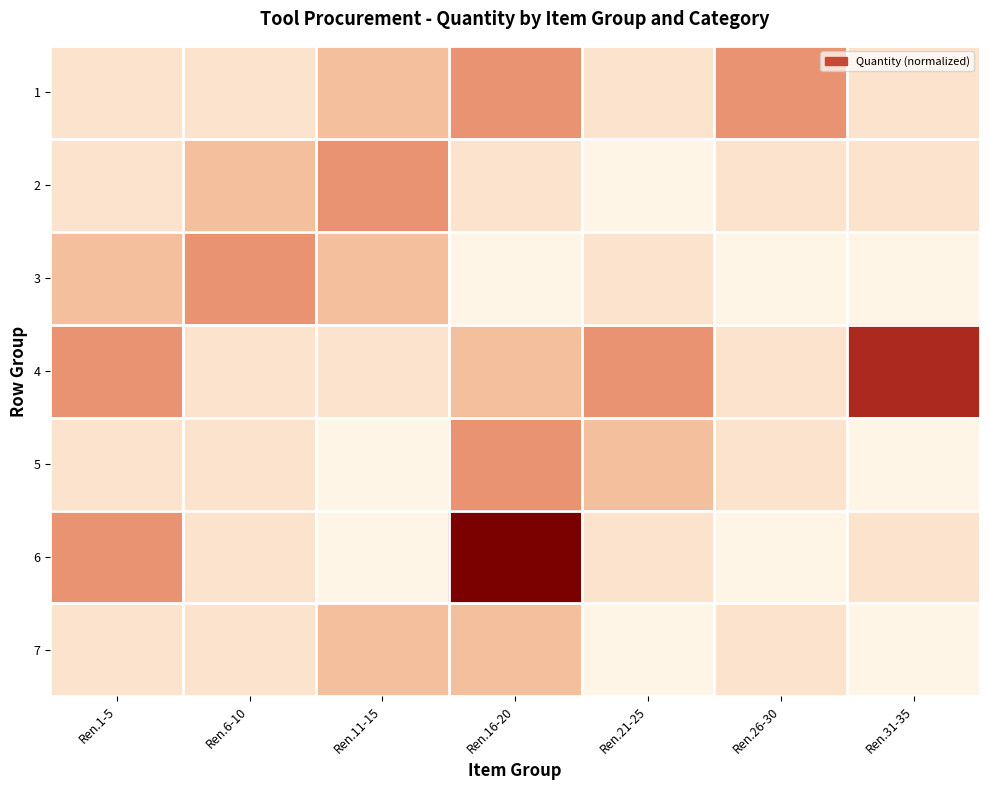

How many distinct data groups are displayed?

7